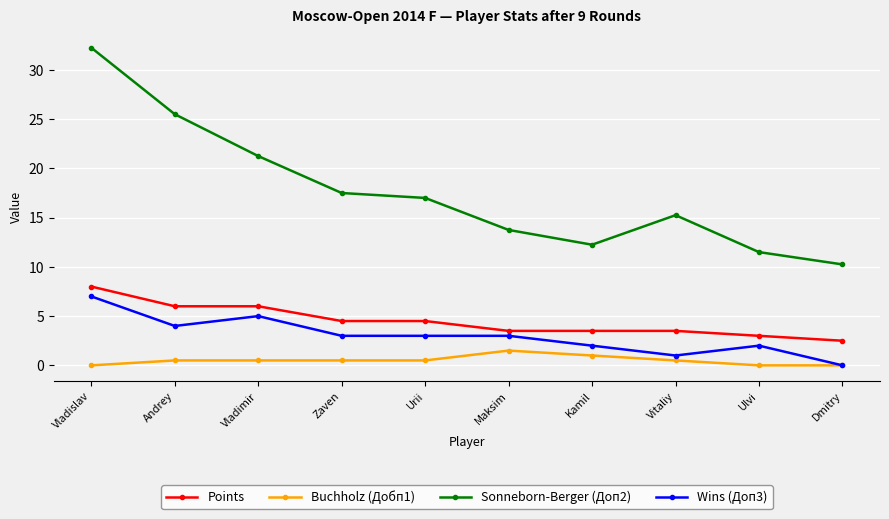

True or false: Points and Wins (Доп3) intersect in this chart.

False